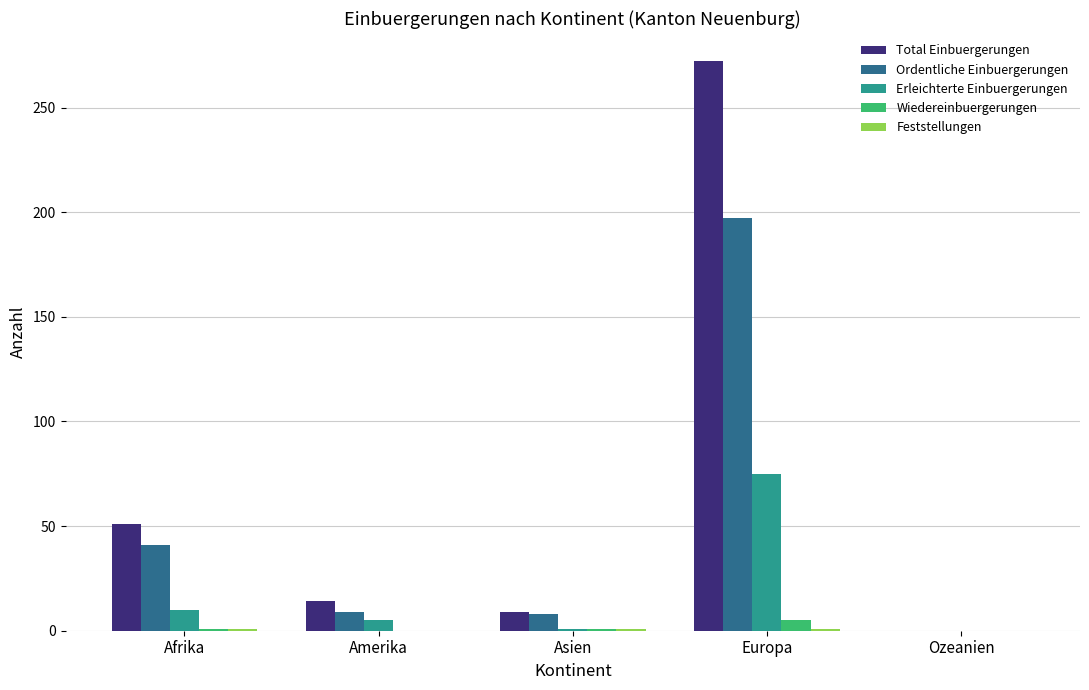

The value of Total Einbuergerungen at Ozeanien is 0. True or false?

True